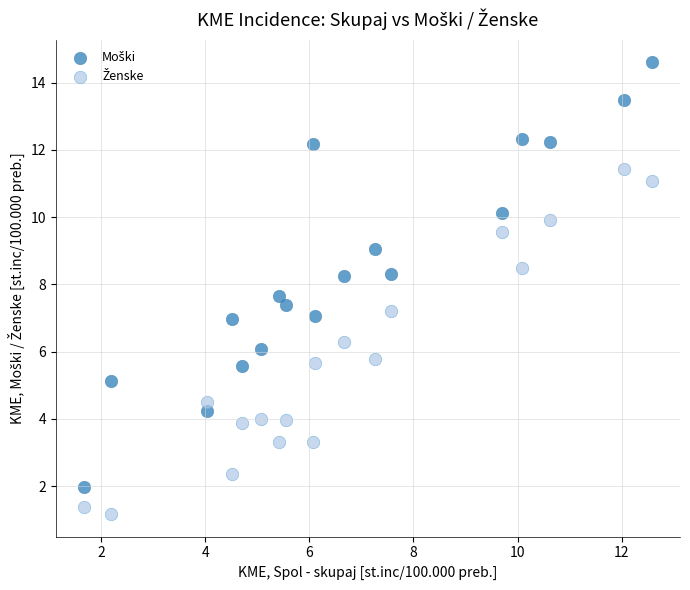

What is the X range (max minus min) for the scatter plot?

10.9